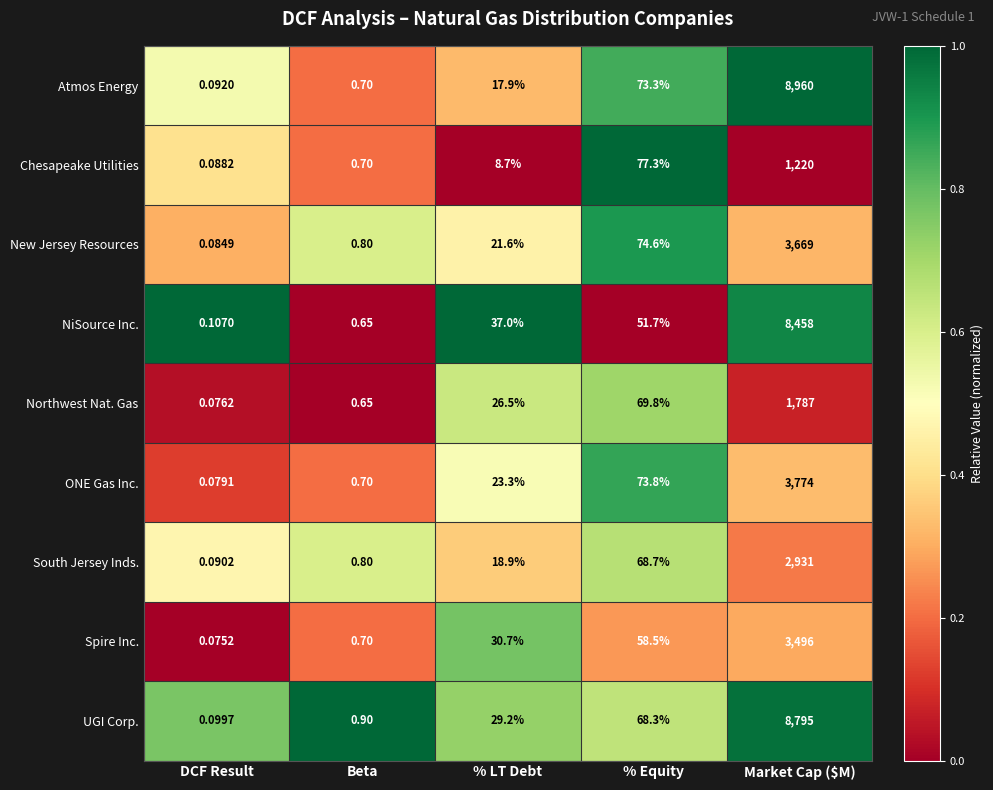

Which category has the lowest value across all series?

DCF Result